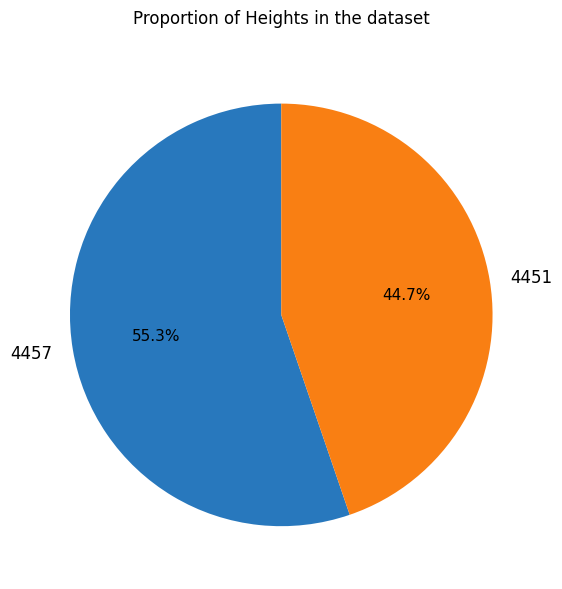

Between 4451 and 4457, which is larger?

4457